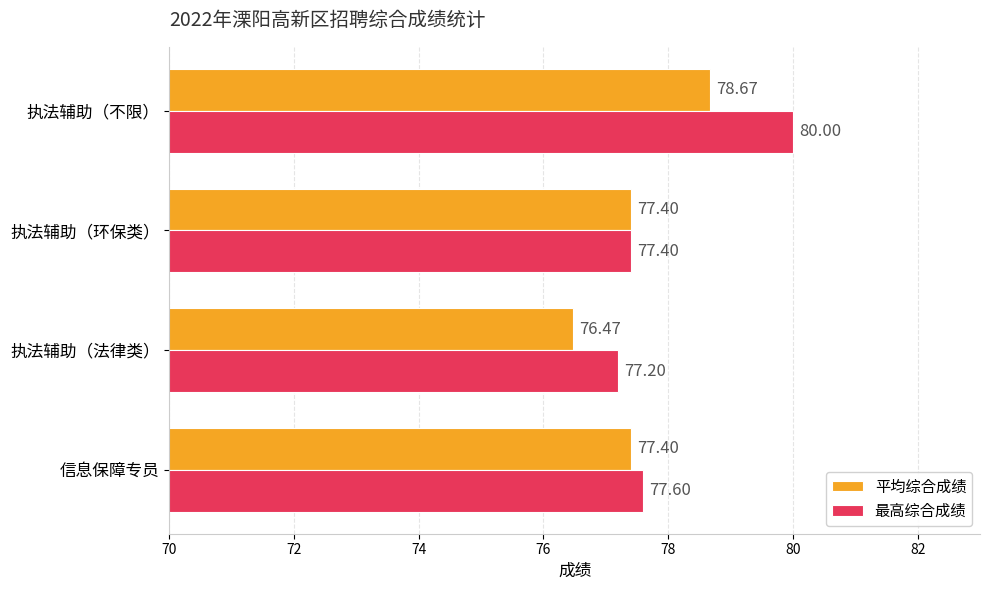

What is the minimum value for 平均综合成绩?

76.5